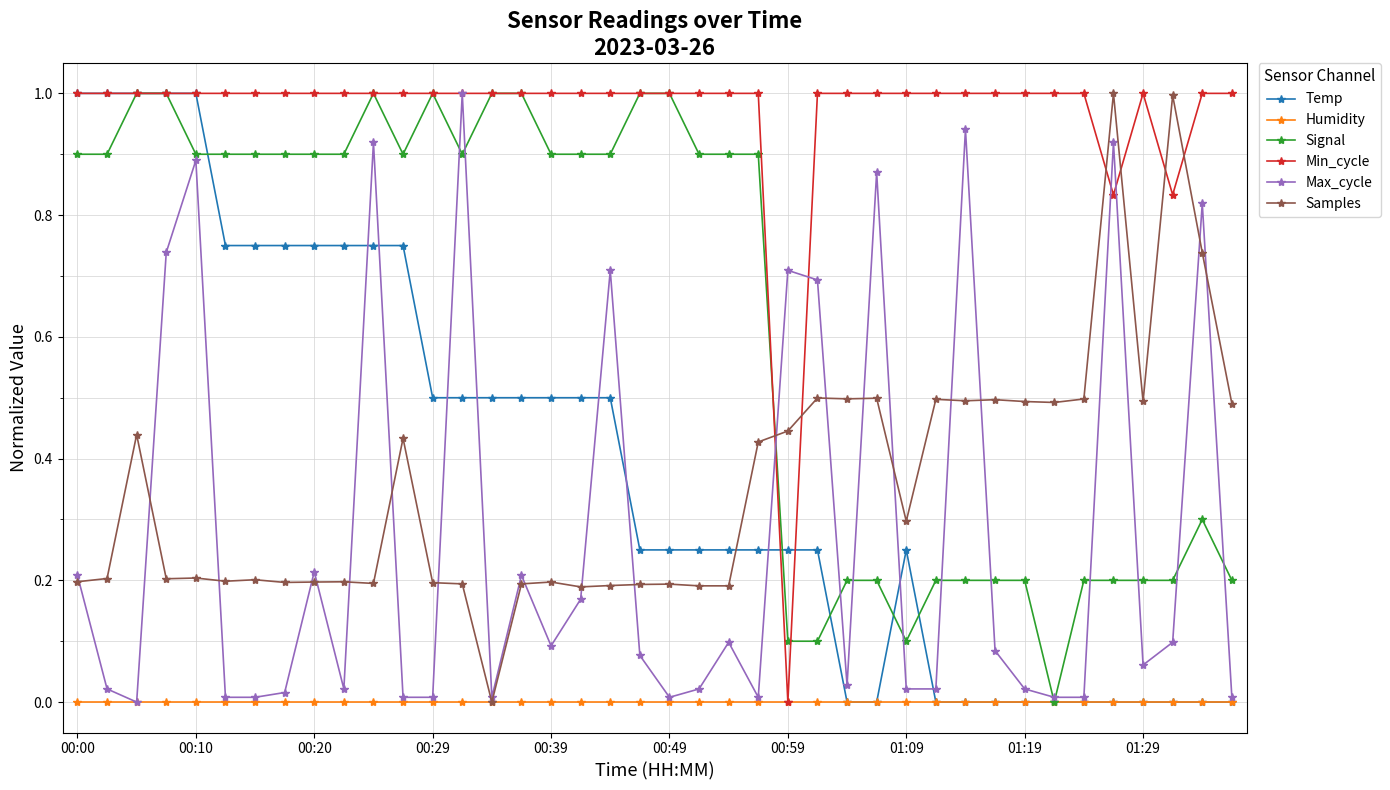

Which series has the largest total across all categories?

Min_cycle